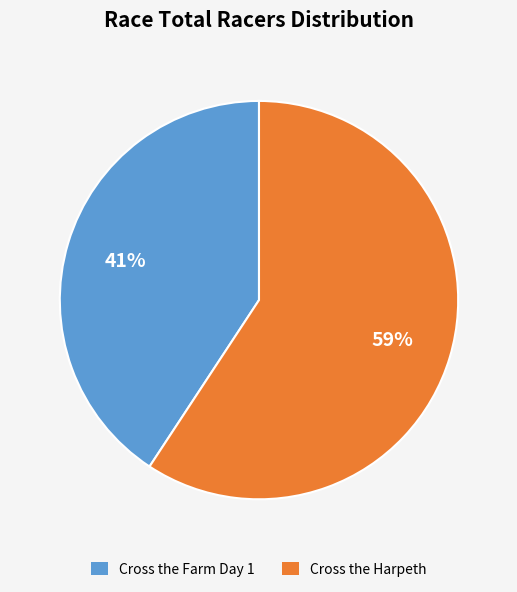

True or false: Cross the Harpeth accounts for 72% of the total.

False